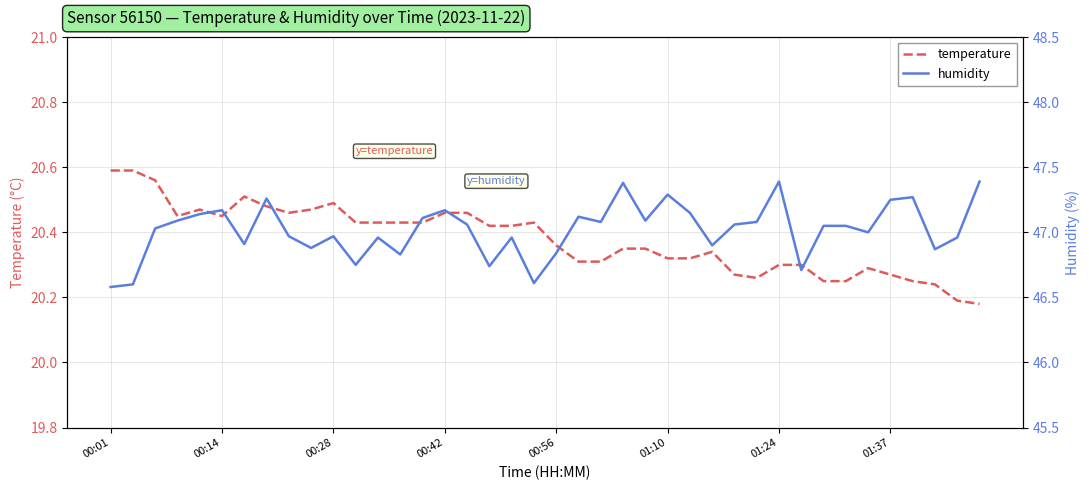

Rank the series at 01:24 from lowest to highest value.

temperature, humidity